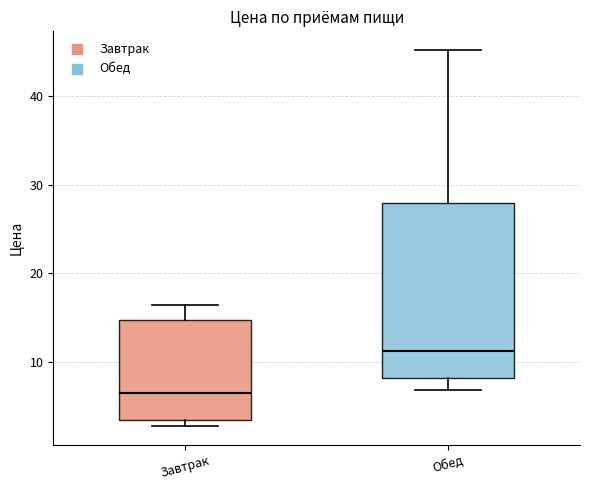

Where is the lower edge of the box for Обед on the y-axis? The values are not printed on the chart, so give them approximately, as read against the axis.

8